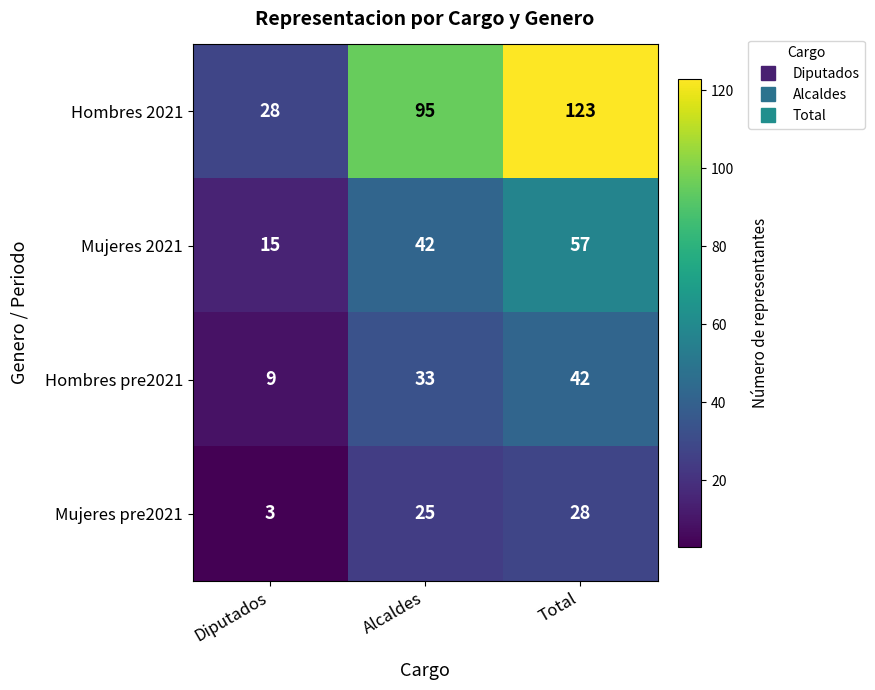

What is the difference between the highest and lowest values at Total?

95